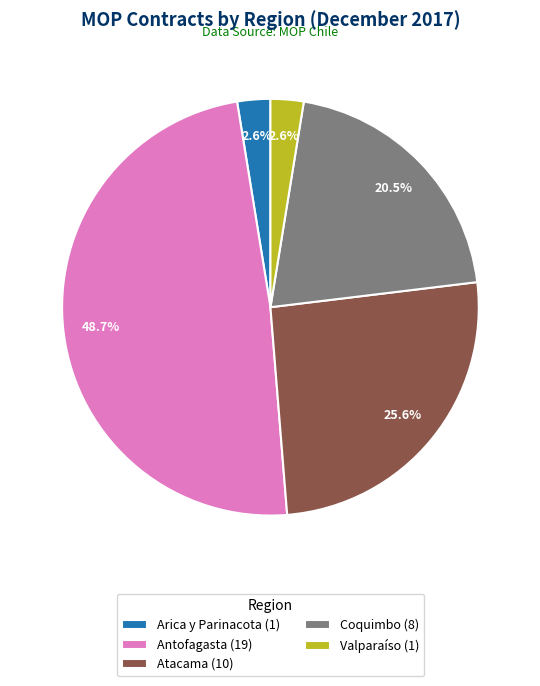

The Antofagasta slice represents 60% of the pie. True or false?

False